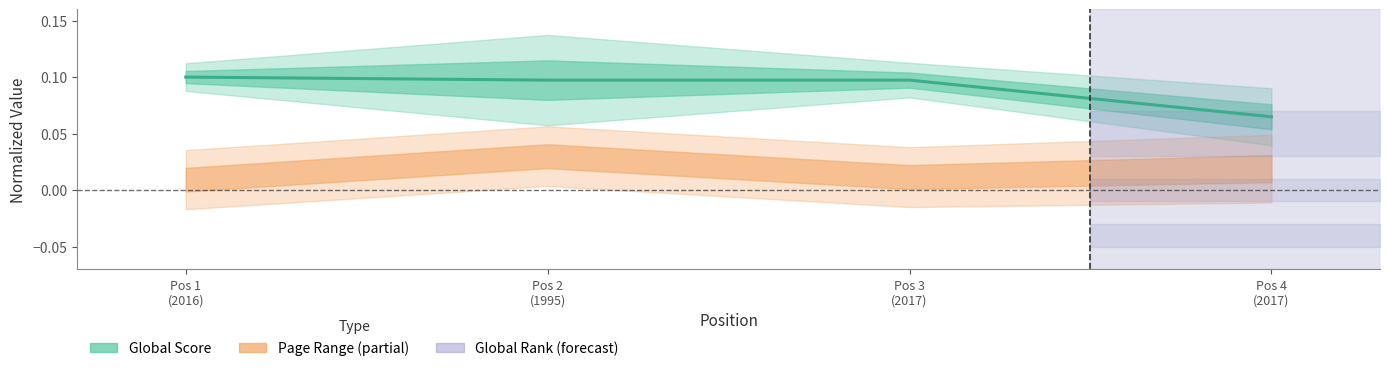

Between Pos 4
(2017) and Pos 3
(2017), which is larger?

Pos 3
(2017)